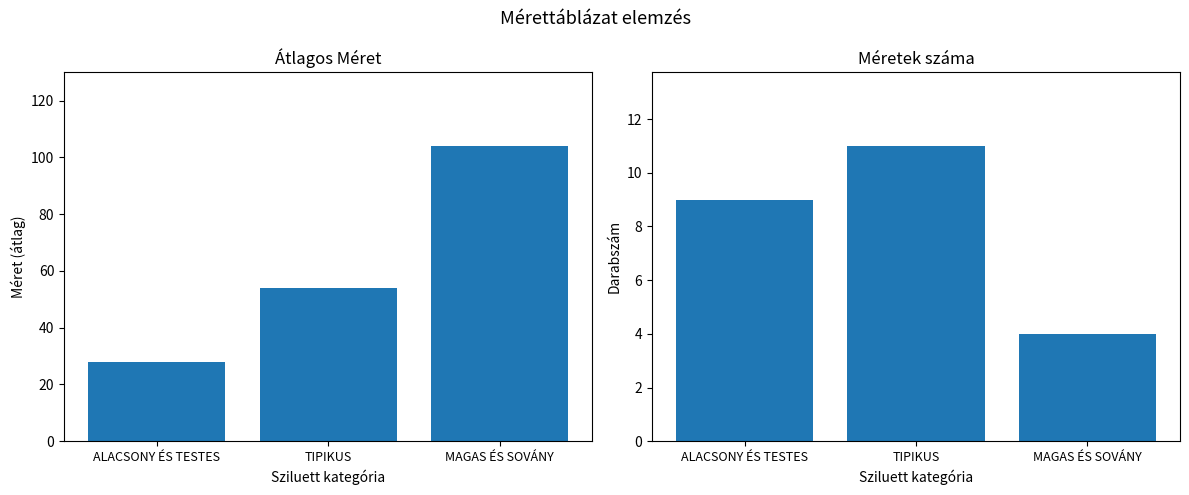

What is the difference between the Méretek száma values at MAGAS ÉS SOVÁNY and ALACSONY ÉS TESTES?

5